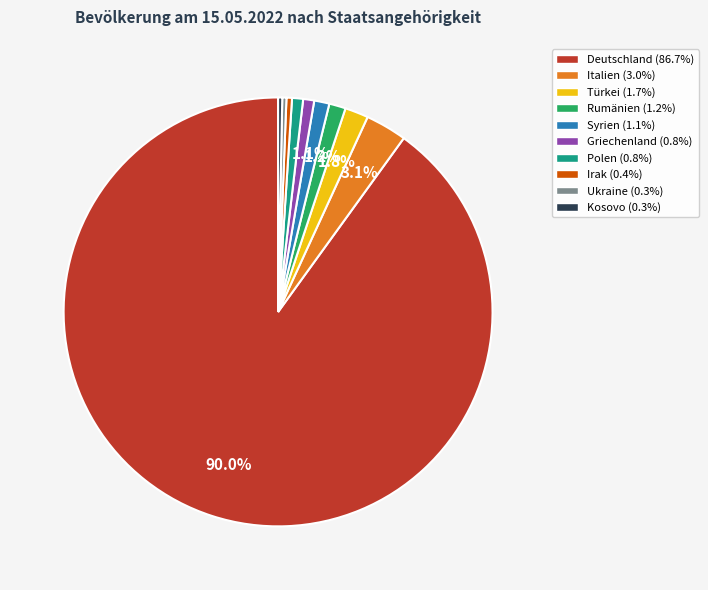

The Italien slice represents 17% of the pie. True or false?

False